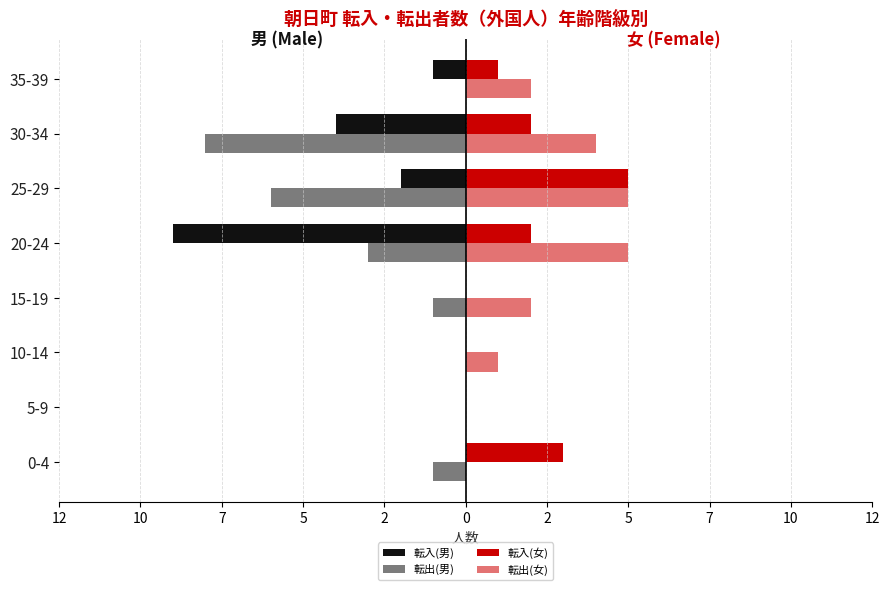

What is the label of the 4th bar from the right?

20-24